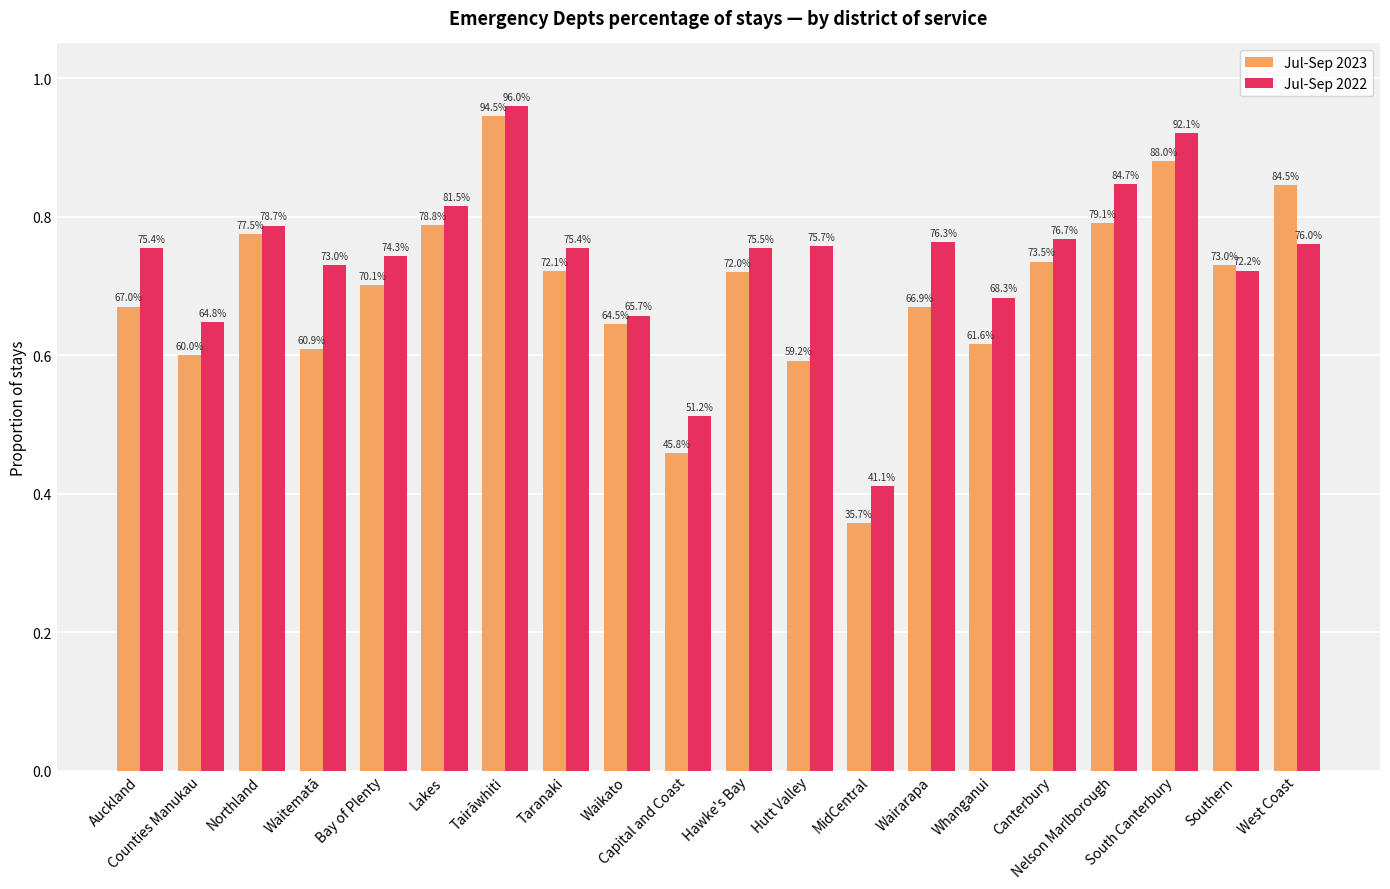

Does the chart contain any negative values?

No